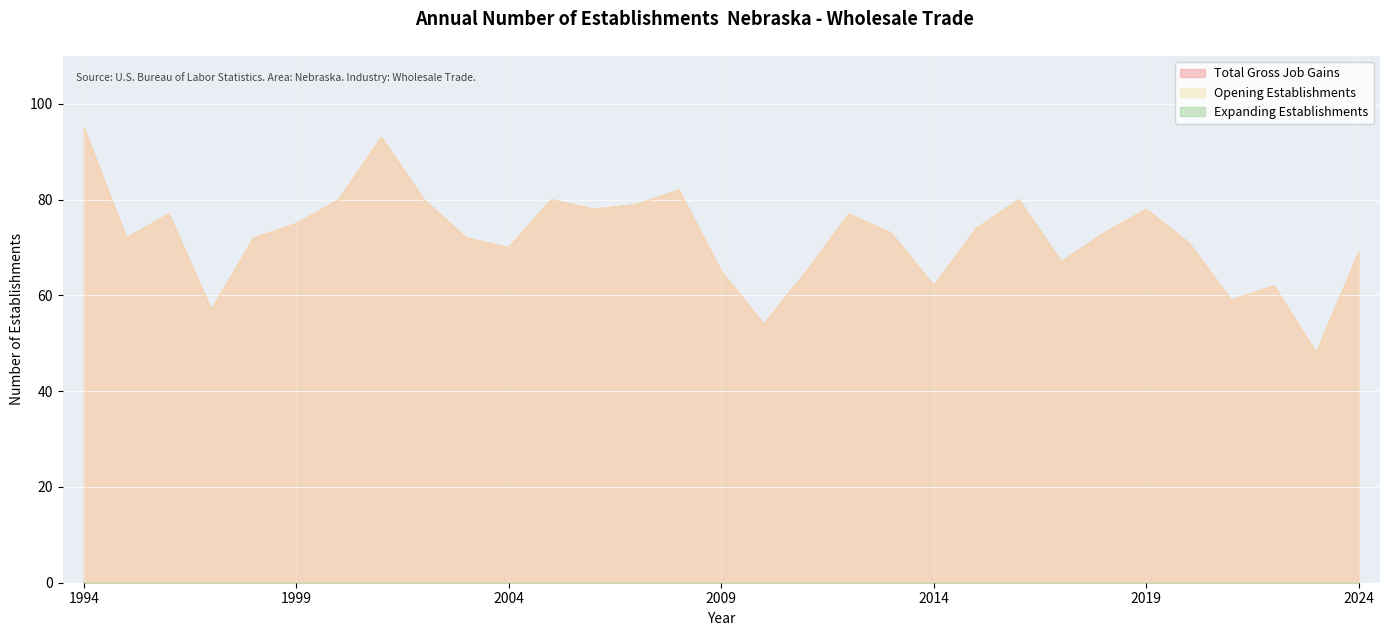

True or false: Opening Establishments has a value of 17 at 2015.

False